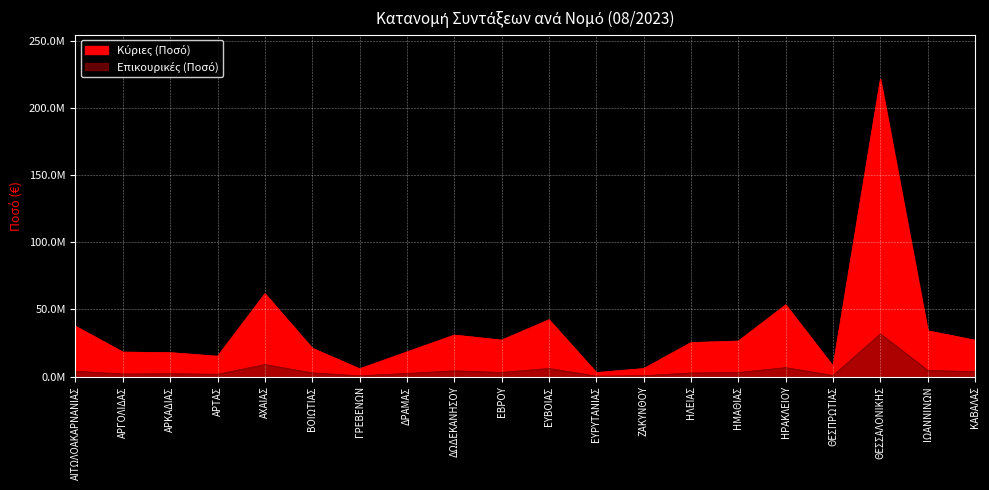

Which series changed the most between ΕΥΡΥΤΑΝΙΑΣ and ΖΑΚΥΝΘΟΥ?

Κύριες (Ποσό)